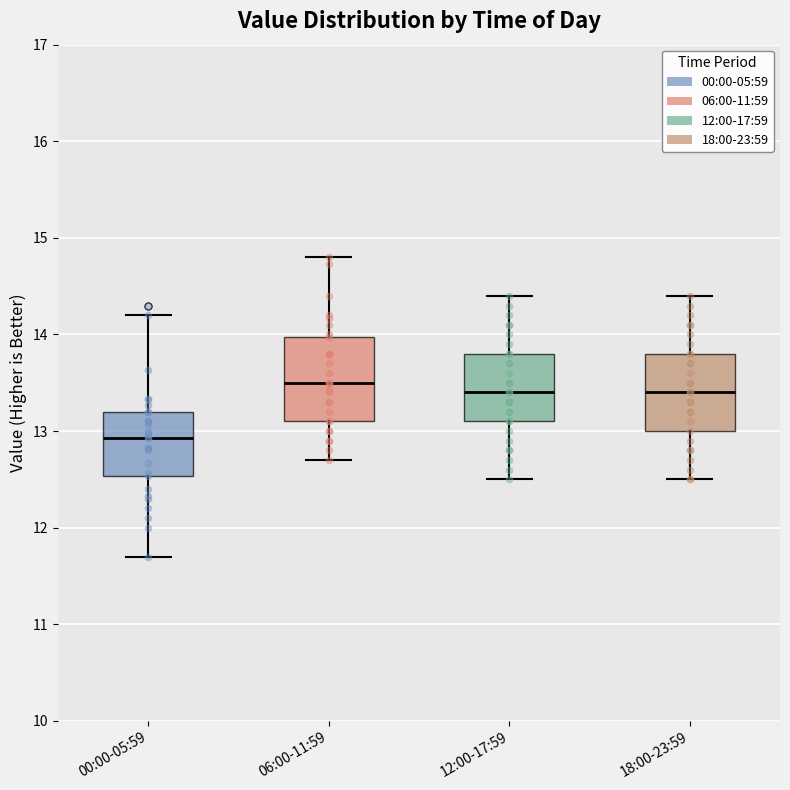

Where is the lower edge of the box for 18:00-23:59 on the y-axis? The values are not printed on the chart, so give them approximately, as read against the axis.

13.0